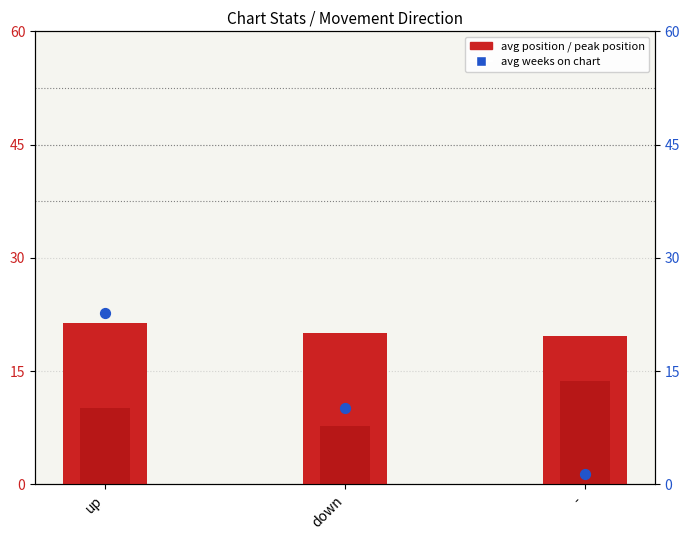

At which category is the sum across all series the highest?

up